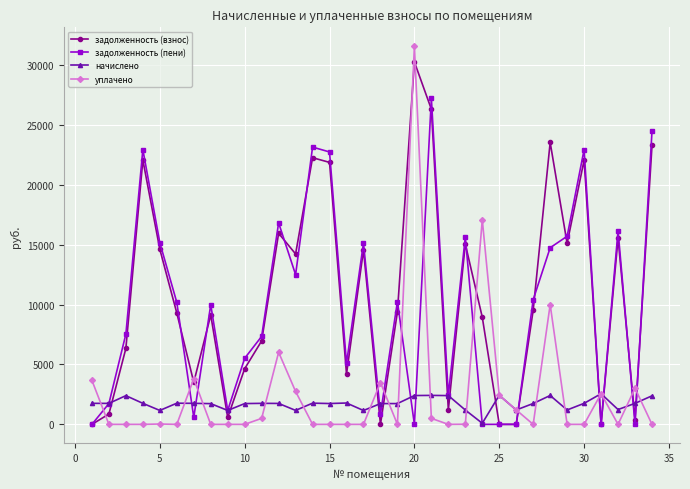

What is the highest value of the уплачено series?

31567.8